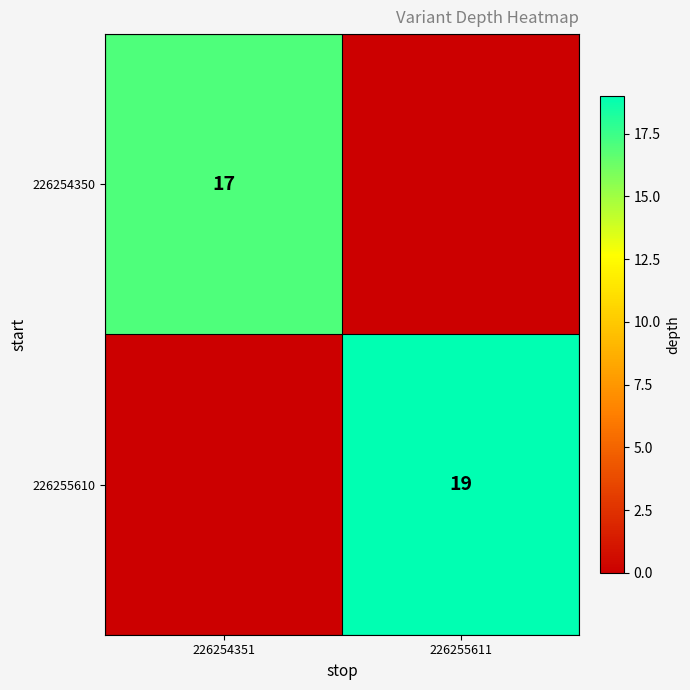

The 226255610 series shows 19 at 226255611. True or false?

True